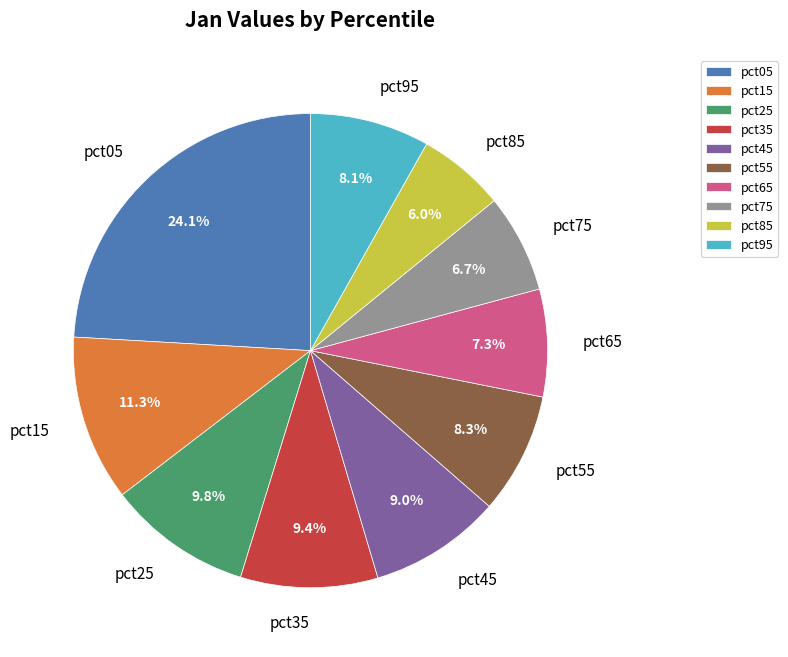

To the nearest percent, what is the difference between the largest and smallest slice percentages?

18%